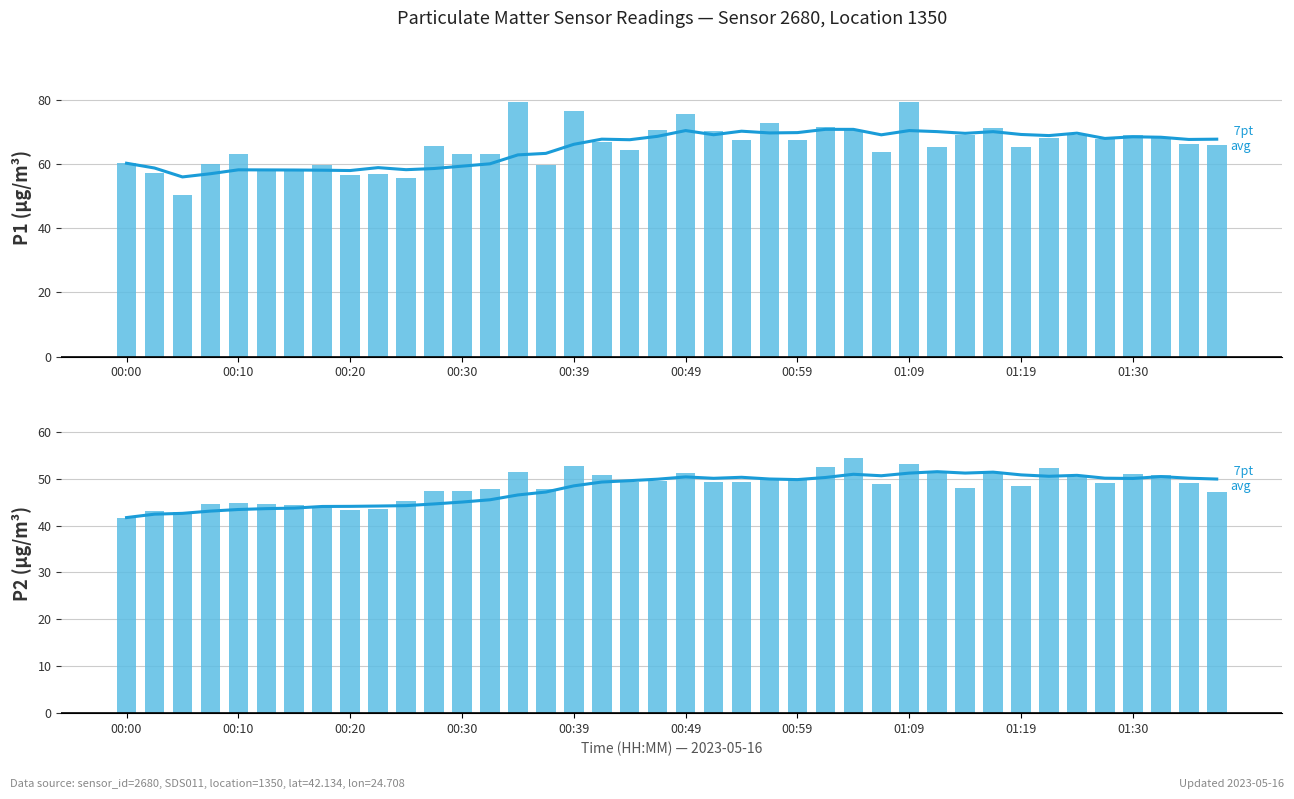

Is the value of P2 (7-pt avg) at 31 greater than the value of P1 (7-pt avg) at 00:59?

No